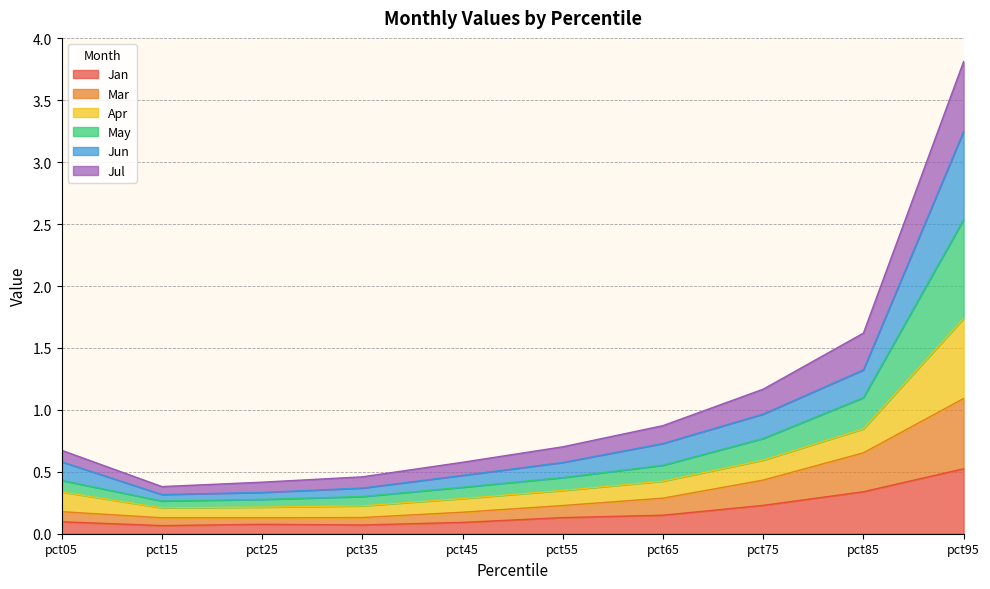

In May, how many points are lower than both neighbors (excluding endpoints)?

1